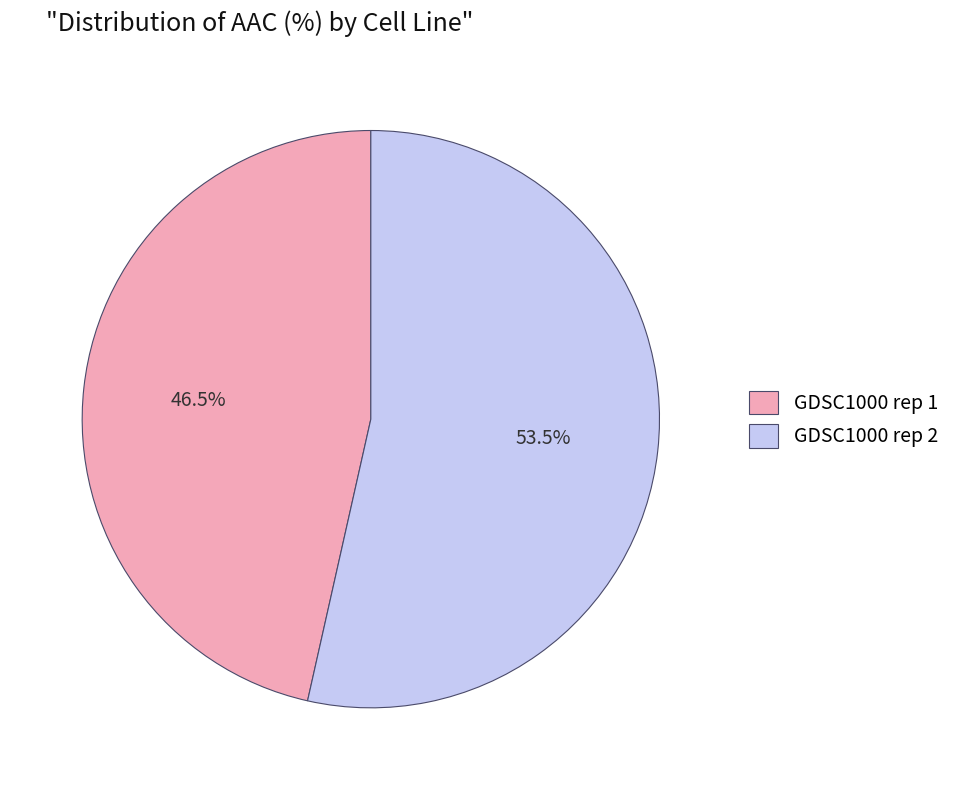

Rank the categories by value from lowest to highest.

GDSC1000 rep 1, GDSC1000 rep 2